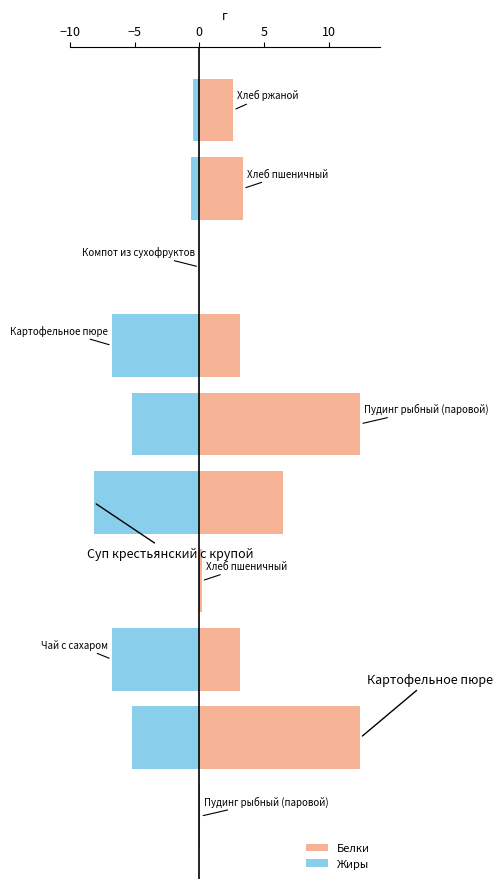

Which series changed the most between 15 and 8?

Белки